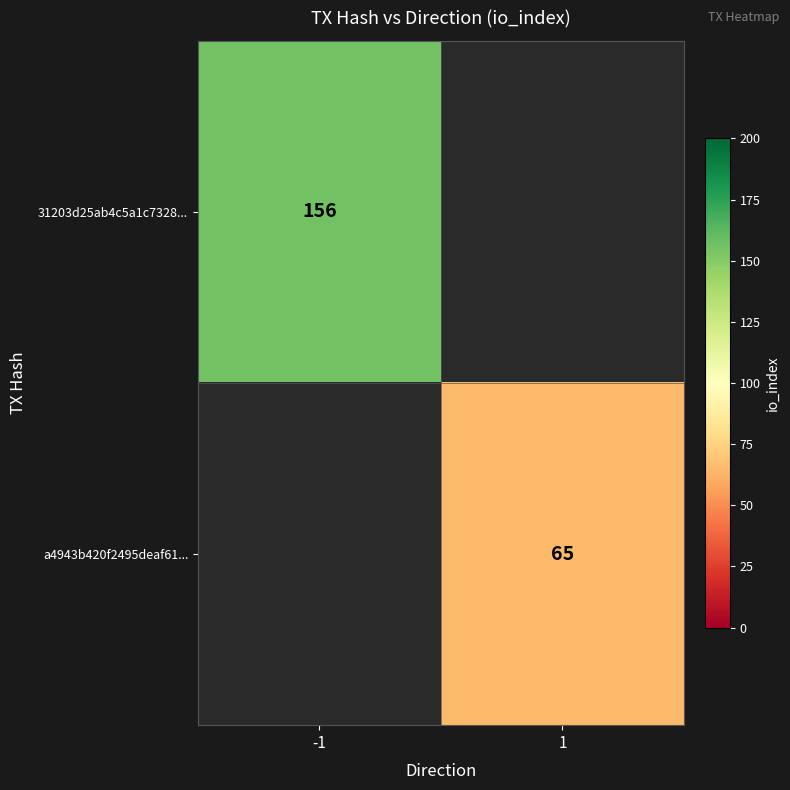

Is the value of a4943b420f2495deaf61... at 1 greater than the value of 31203d25ab4c5a1c7328... at -1?

No